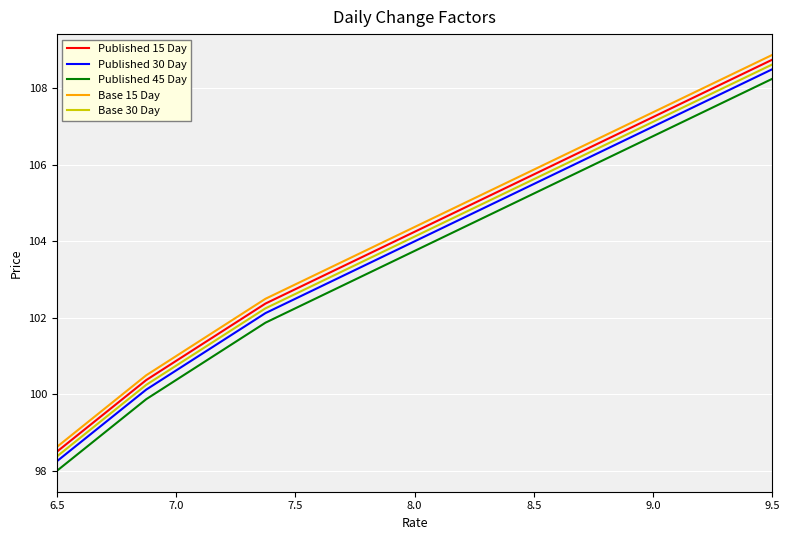

What is the minimum value for Base 30 Day?

98.4